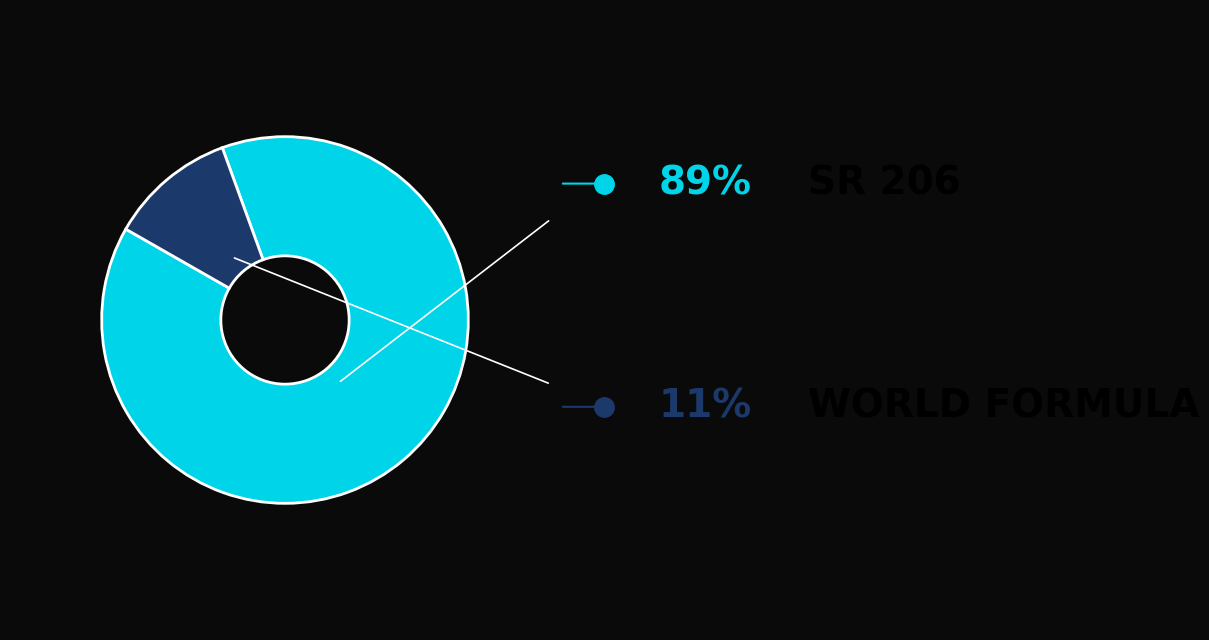

Is there any slice that represents more than half of the pie?

Yes